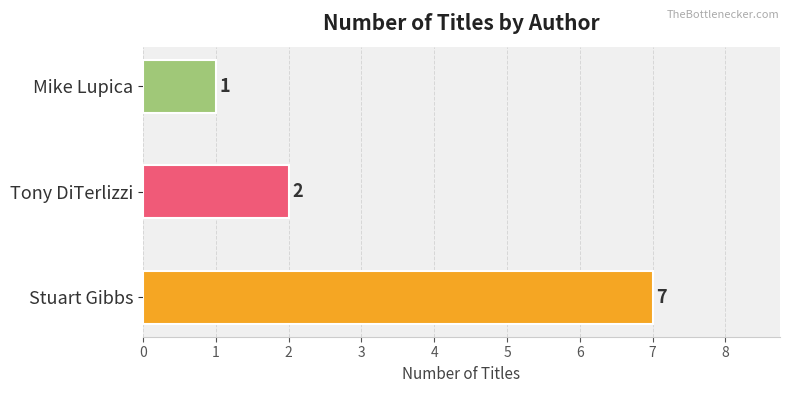

Rank the categories by value from highest to lowest.

Stuart Gibbs, Tony DiTerlizzi, Mike Lupica